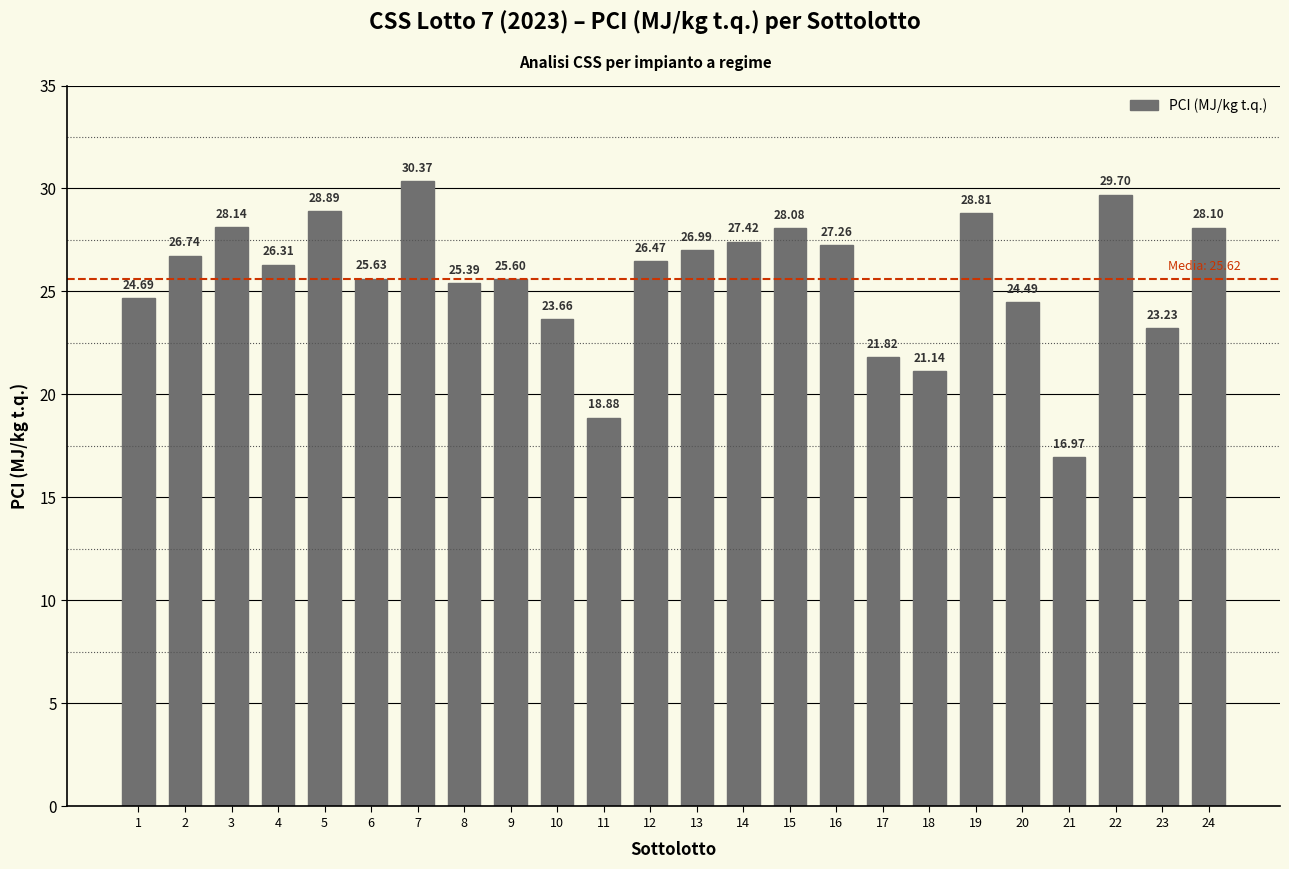

Reading left to right, list all the values displayed in this chart.

24.7	26.7	28.1	26.3	28.9	25.6	30.4	25.4	25.6	23.7	18.9	26.5	27.0	27.4	28.1	27.3	21.8	21.1	28.8	24.5	17.0	29.7	23.2	28.1